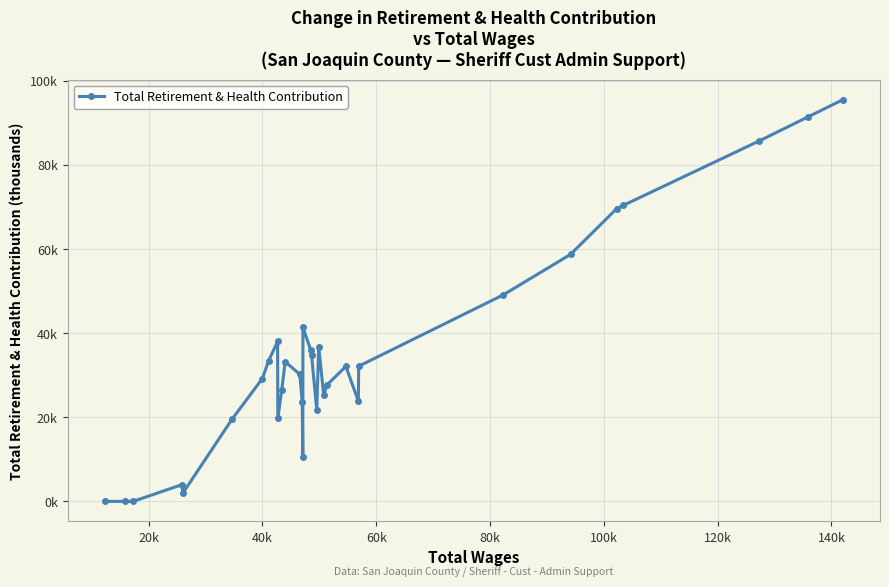

Does the chart display data point markers on the line(s)?

Yes